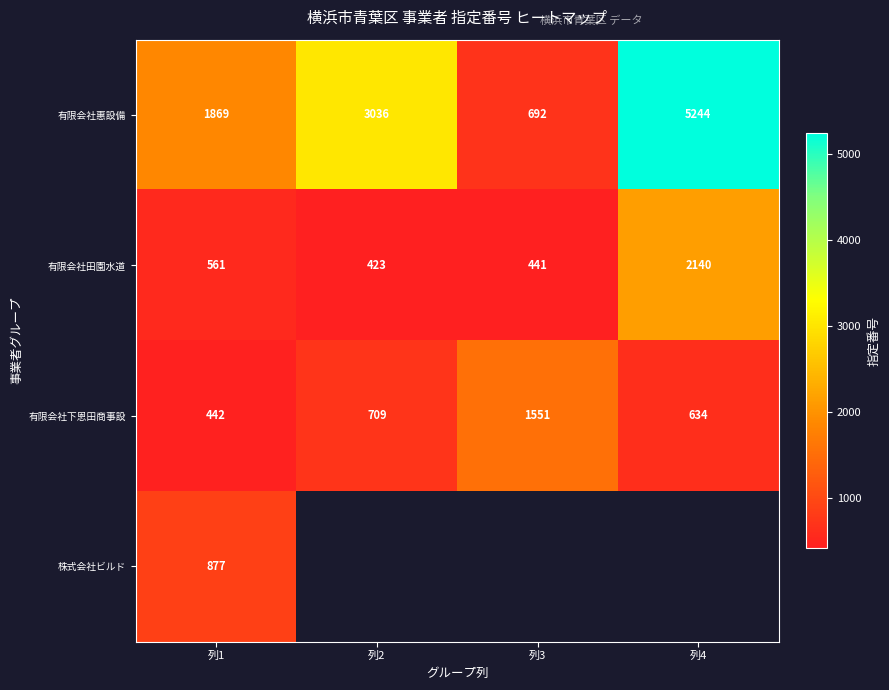

What is the total value across all series at 列1?

3749